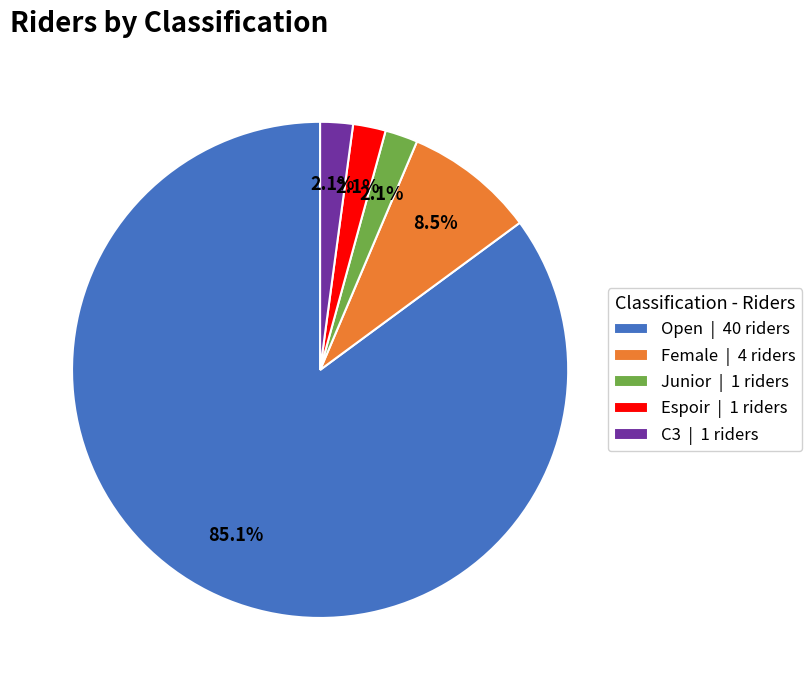

Which slice represents more than half of the pie?

Open